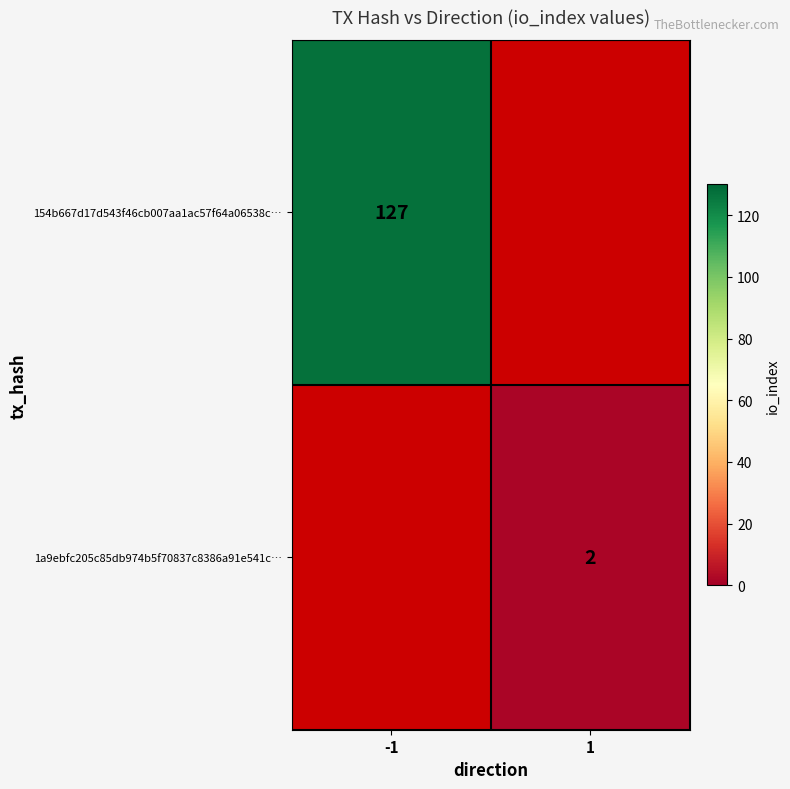

What is the smallest value displayed?

2.0